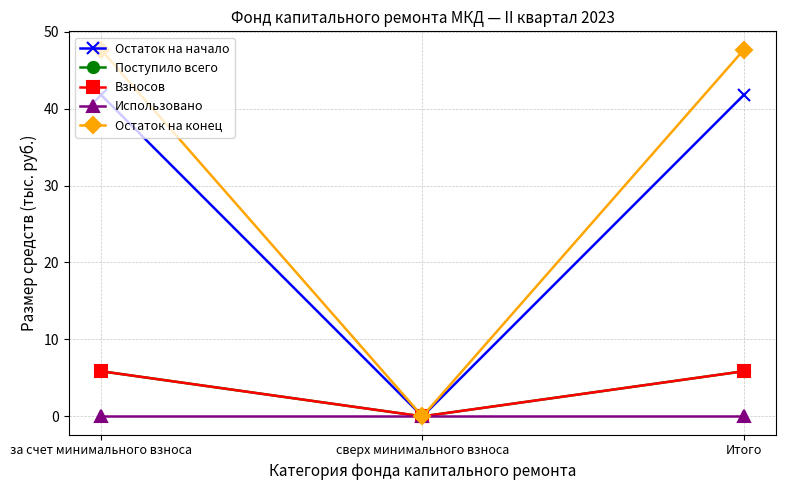

List the labels in order of Остаток на начало value, smallest first.

сверх минимального взноса, за счет минимального взноса, Итого